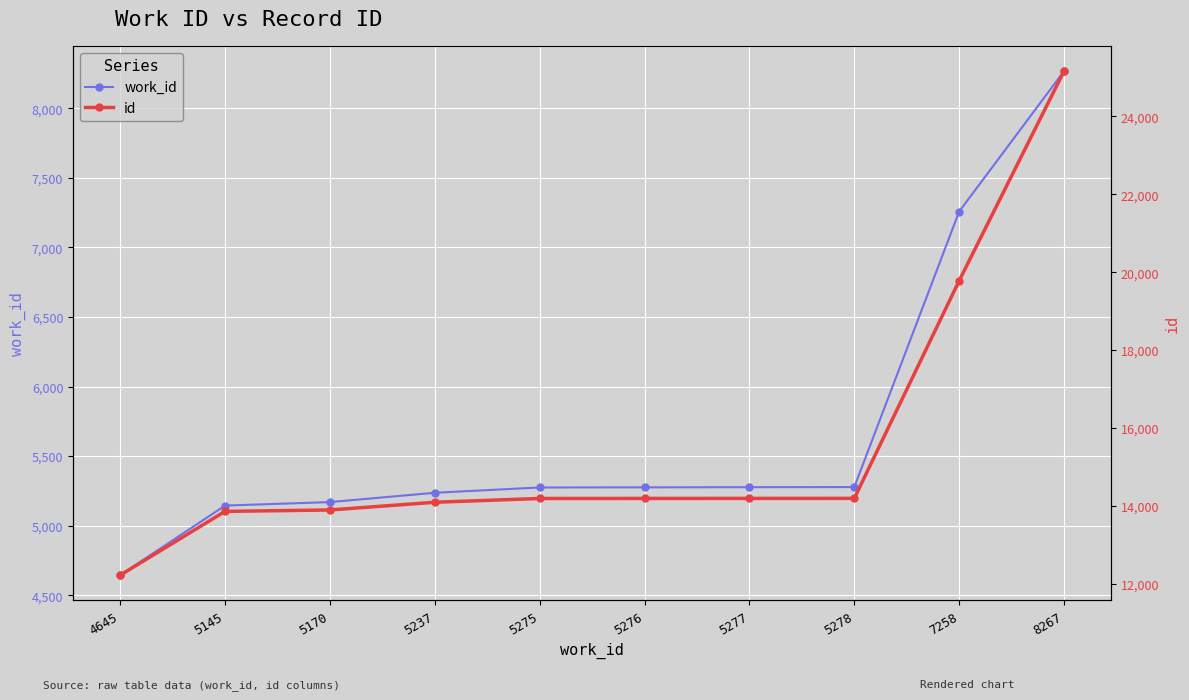

What is the value of the id point at the 9th from the left?

19782